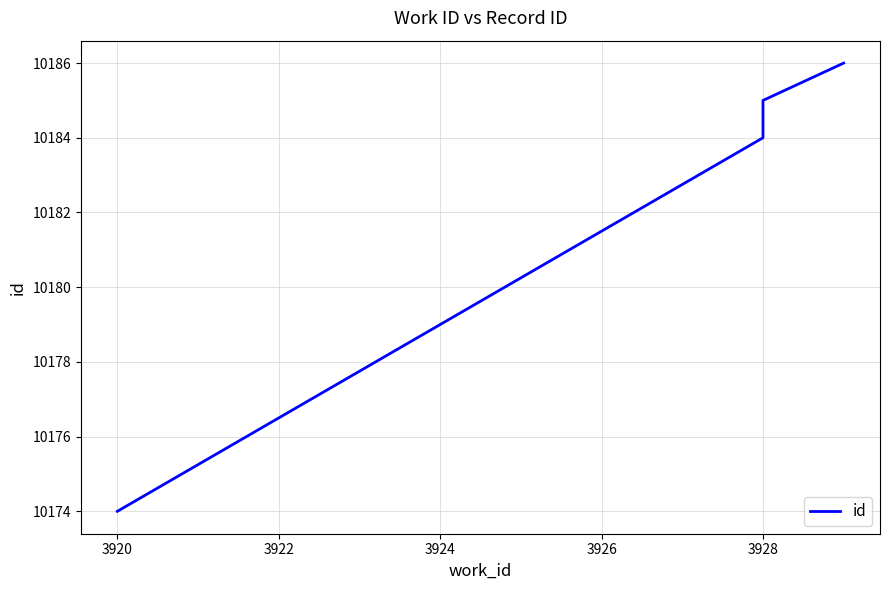

Count the number of data series in this chart.

1